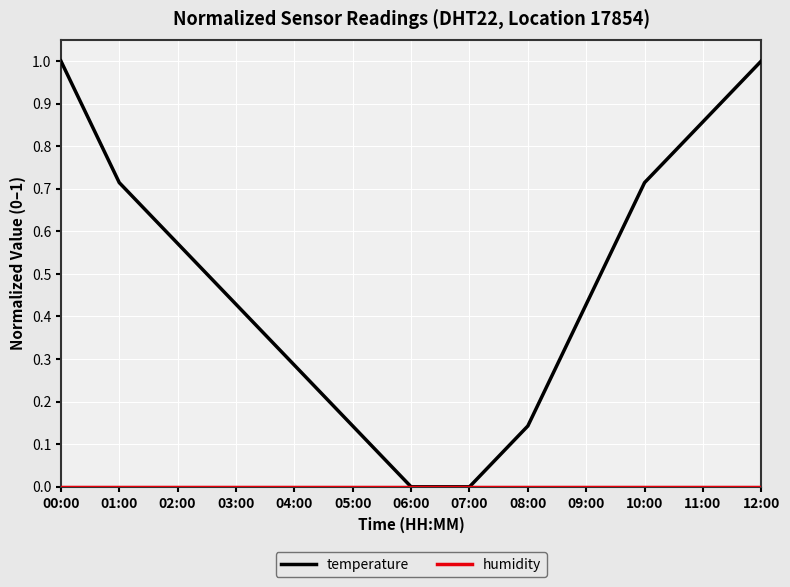

What is the highest value of the temperature series?

1.0